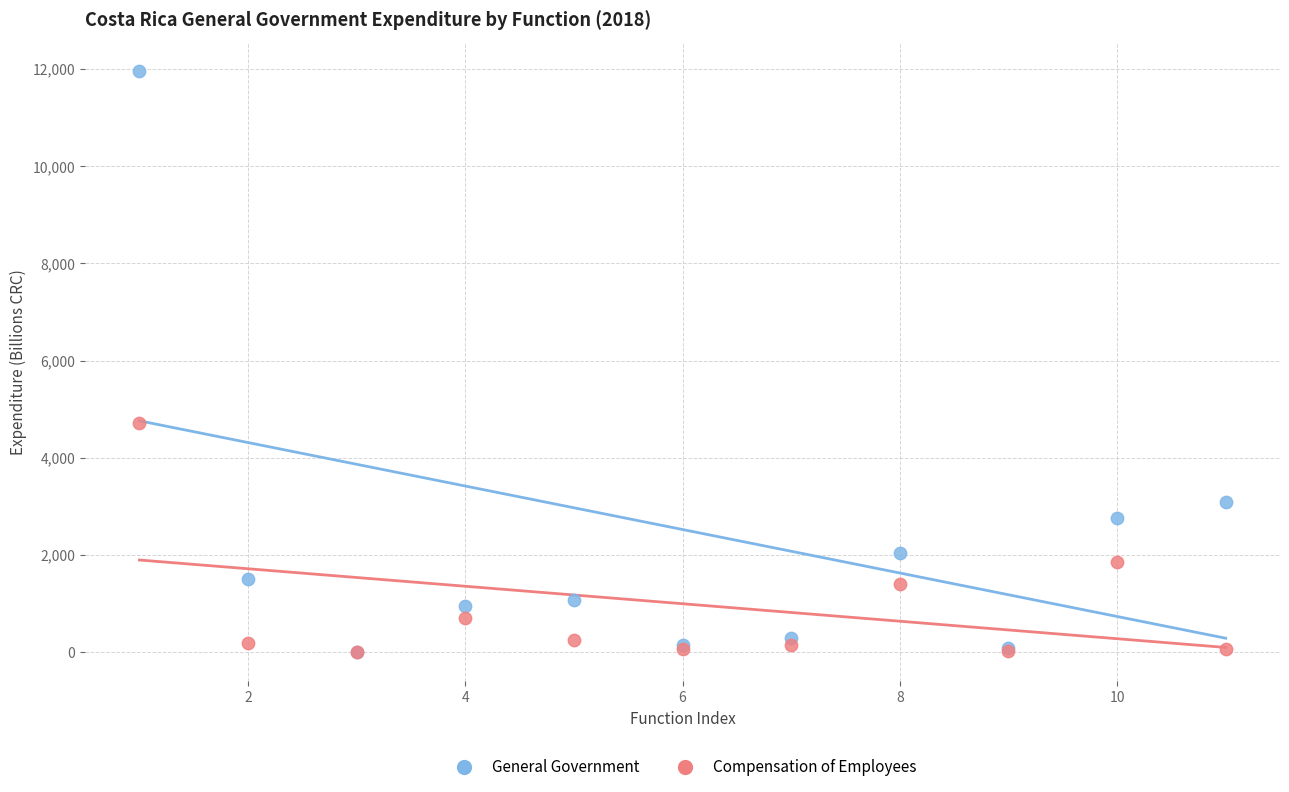

Across all series, what Y value is closest to 5974?

4715.6